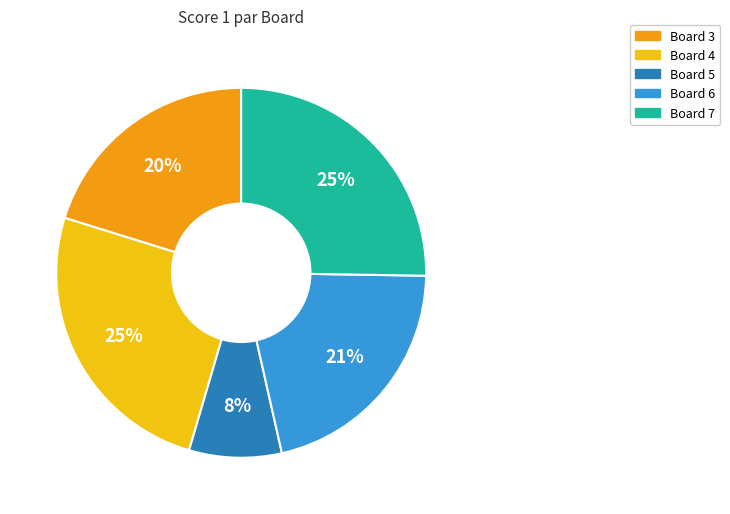

Does any single category account for the majority?

No